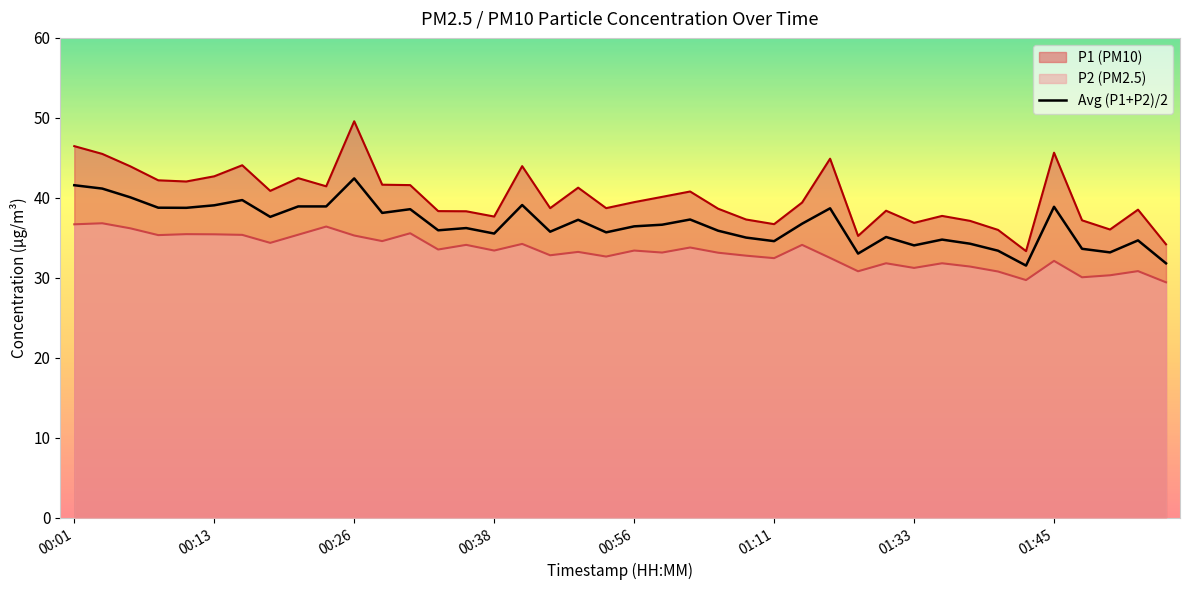

What is the total value across all series at 01:11?

103.8